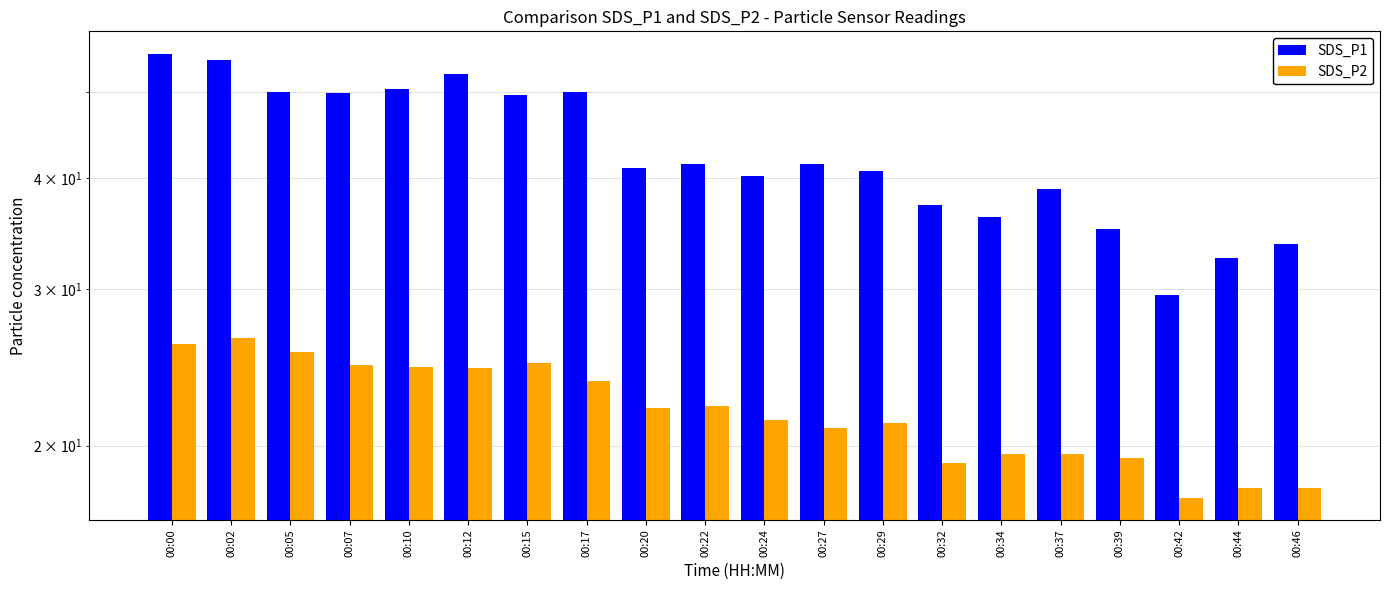

Which series has the largest range (max minus min)?

SDS_P1